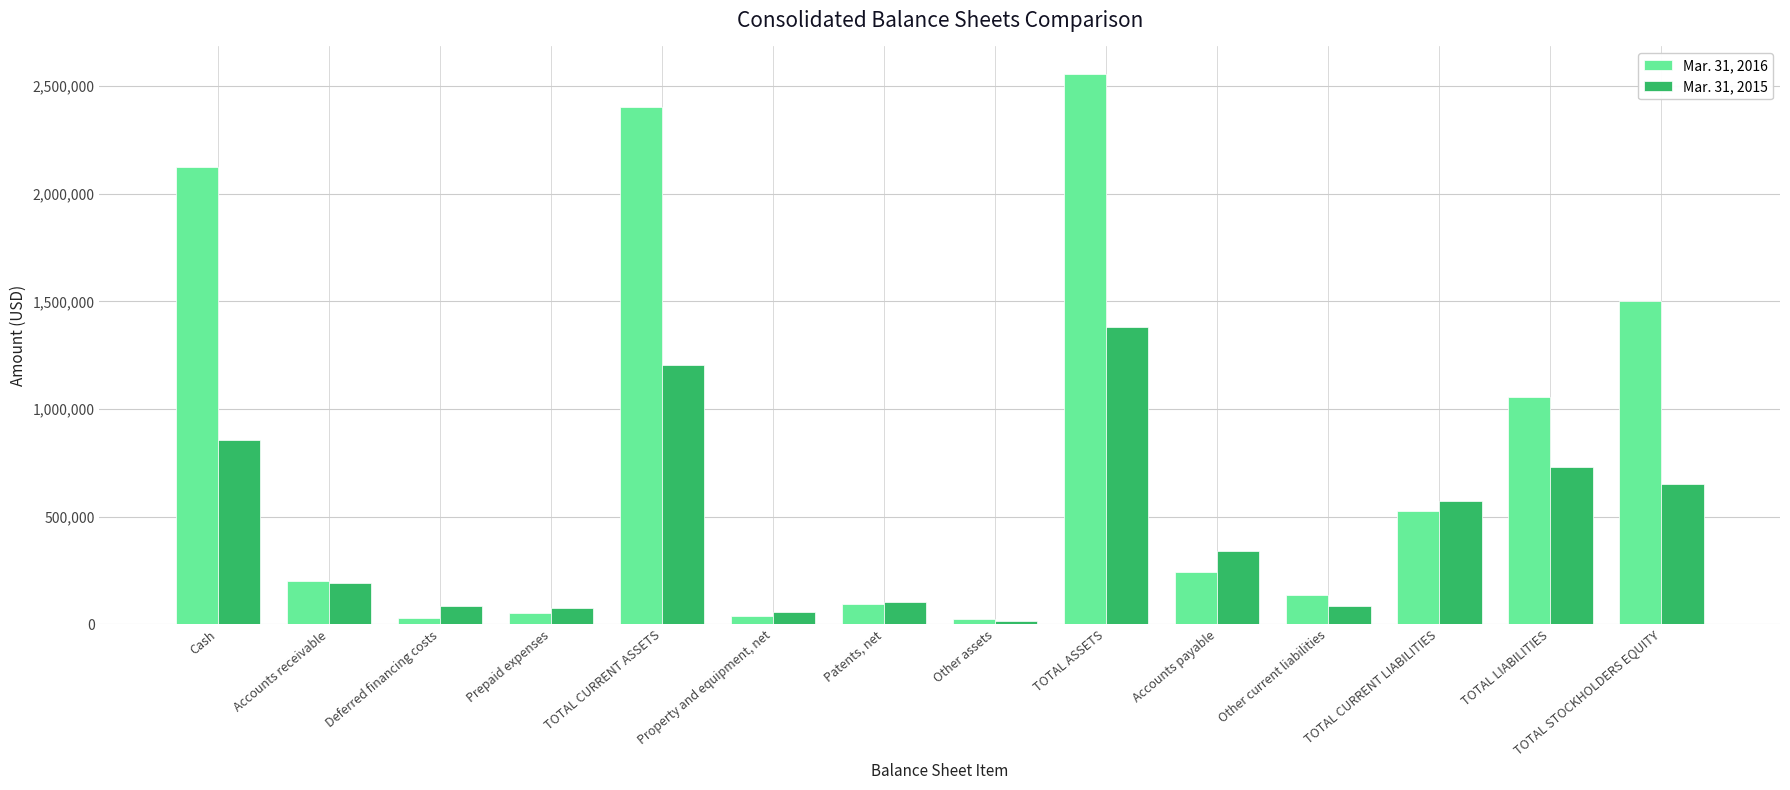

Where is Mar. 31, 2016 nearest to the value 1289586?

TOTAL STOCKHOLDERS EQUITY